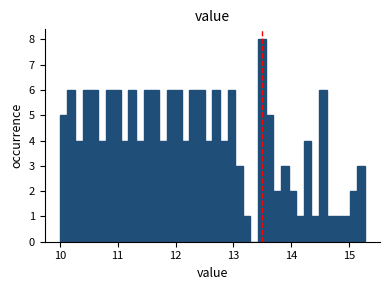

Read against the x-axis, roughly where is the centre of the tallest bar?

13.5